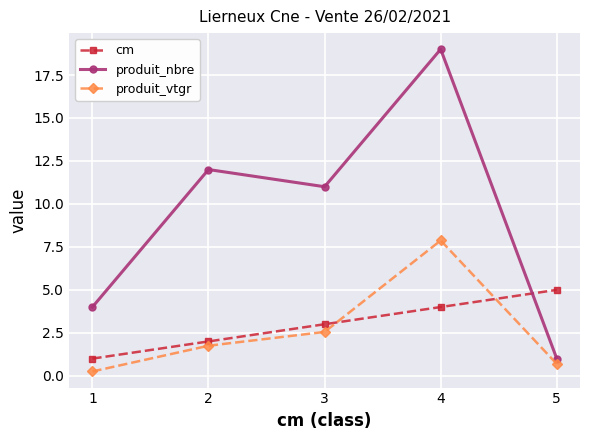

Reading left to right, list all the values displayed in this chart.

cm: 1.0	2.0	3.0	4.0	5.0
produit_nbre: 4.0	12.0	11.0	19.0	1.0
produit_vtgr: 0.3	1.7	2.6	7.9	0.7